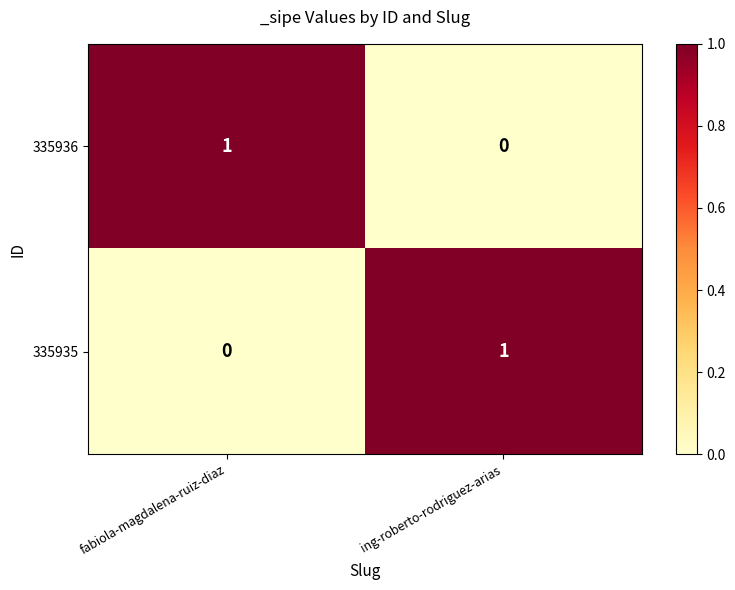

How many positive values does the 335935 series have?

1